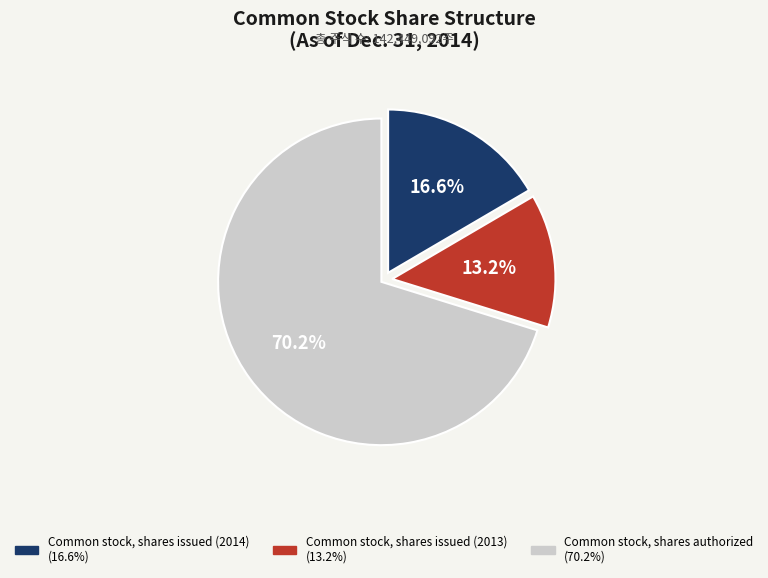

Rank the categories by value from highest to lowest.

Common stock, shares authorized, Common stock, shares issued (2014), Common stock, shares issued (2013)